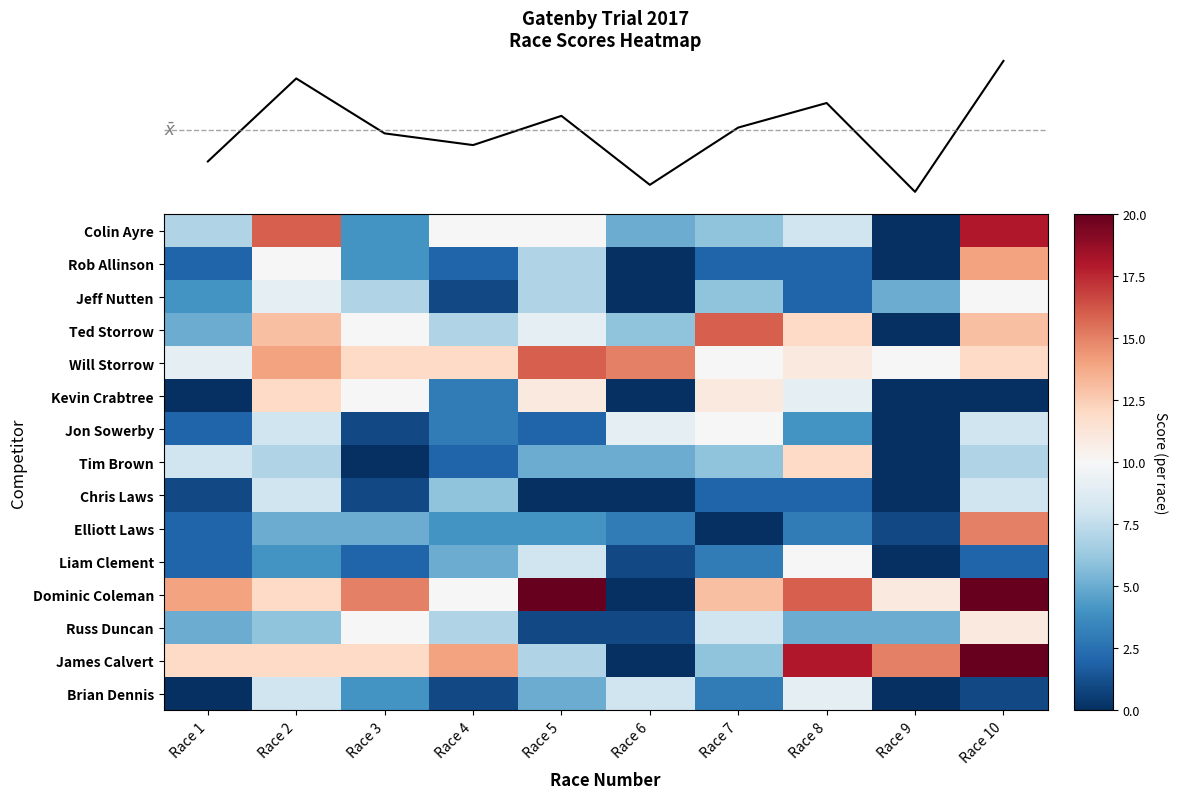

What is the difference between the maximum and minimum values in the Russ Duncan series?

10